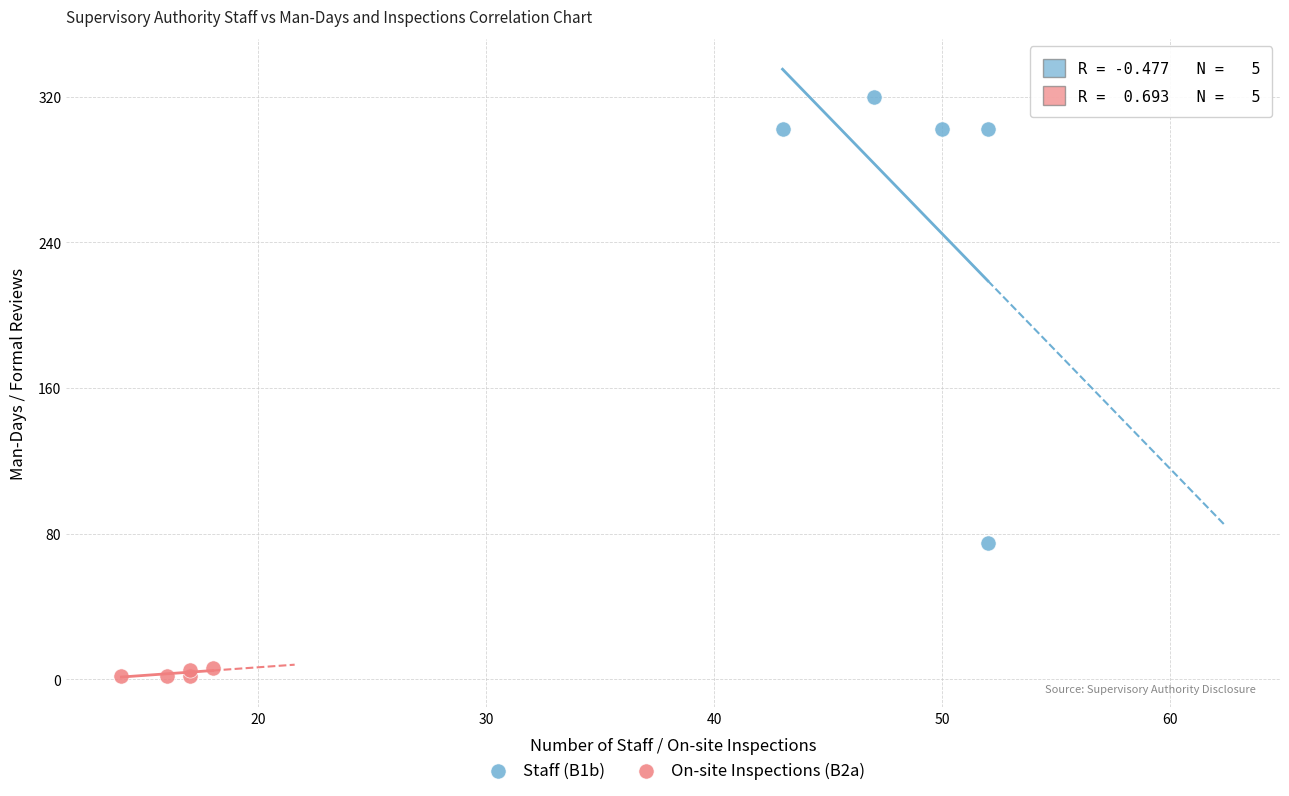

Which series contains the lowest Y value?

On-site Inspections (B2a)